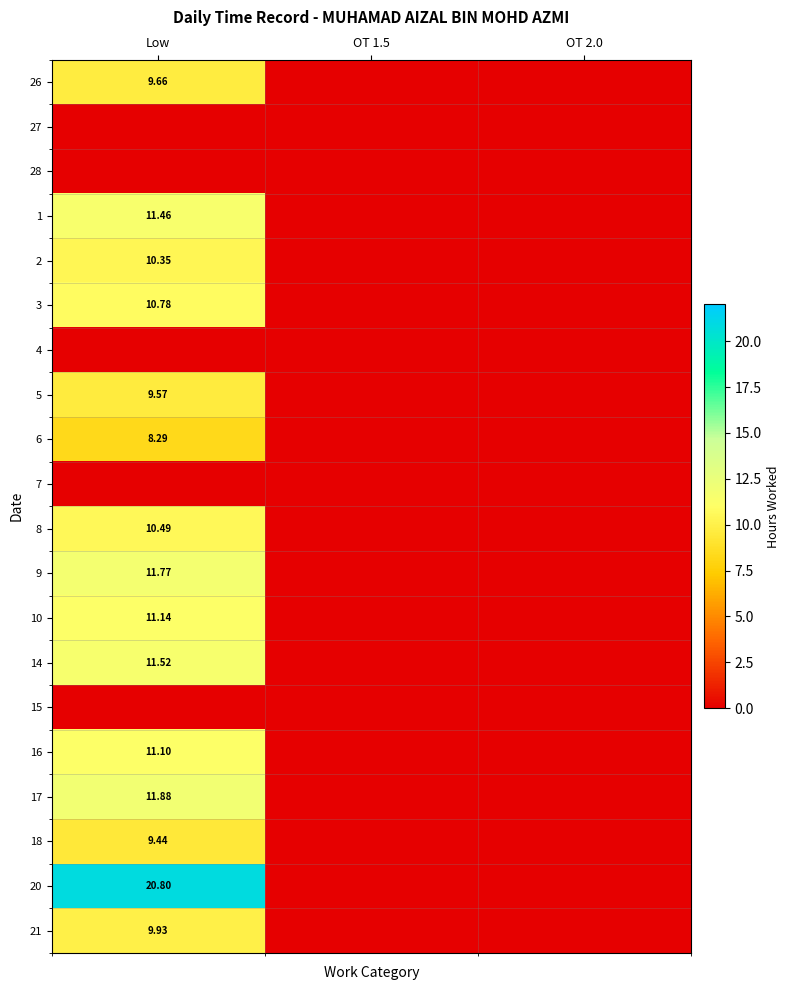

What is the greatest value displayed?

20.8